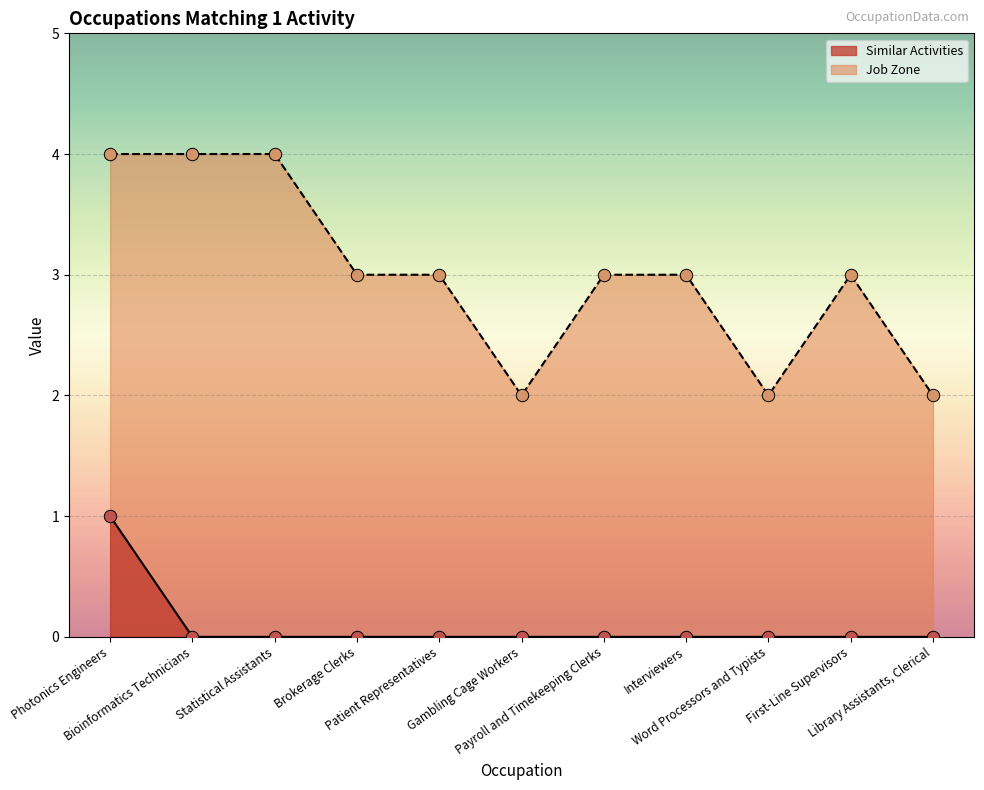

At how many categories does at least one series exceed 3?

3